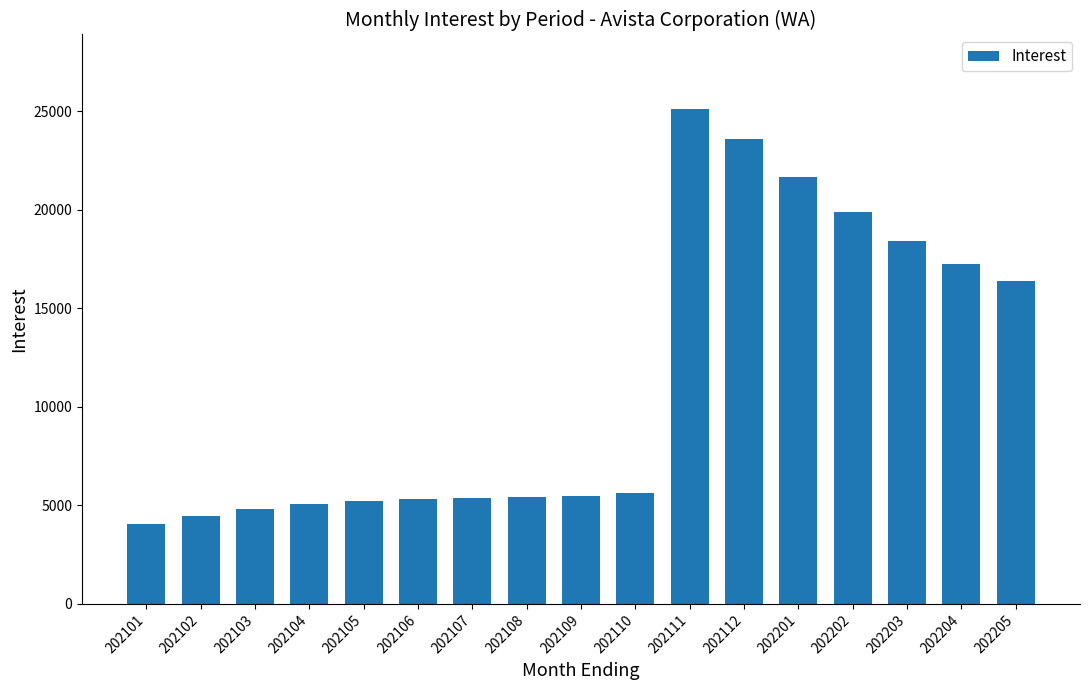

True or false: the data shows 5423.9 at 202108.

True